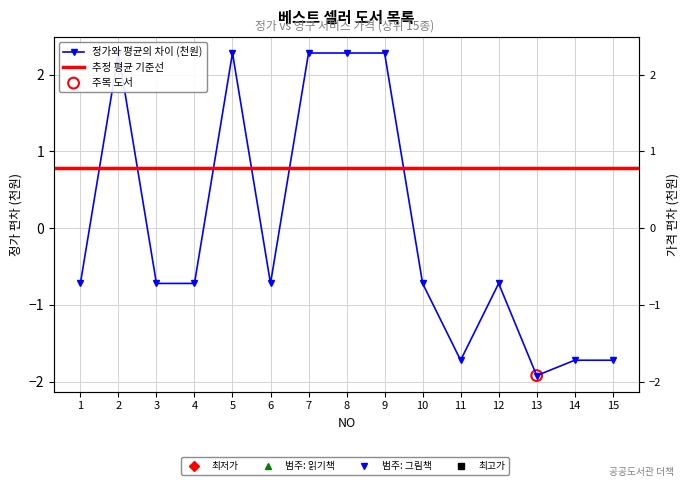

Which has a higher value, 1 or 14?

1